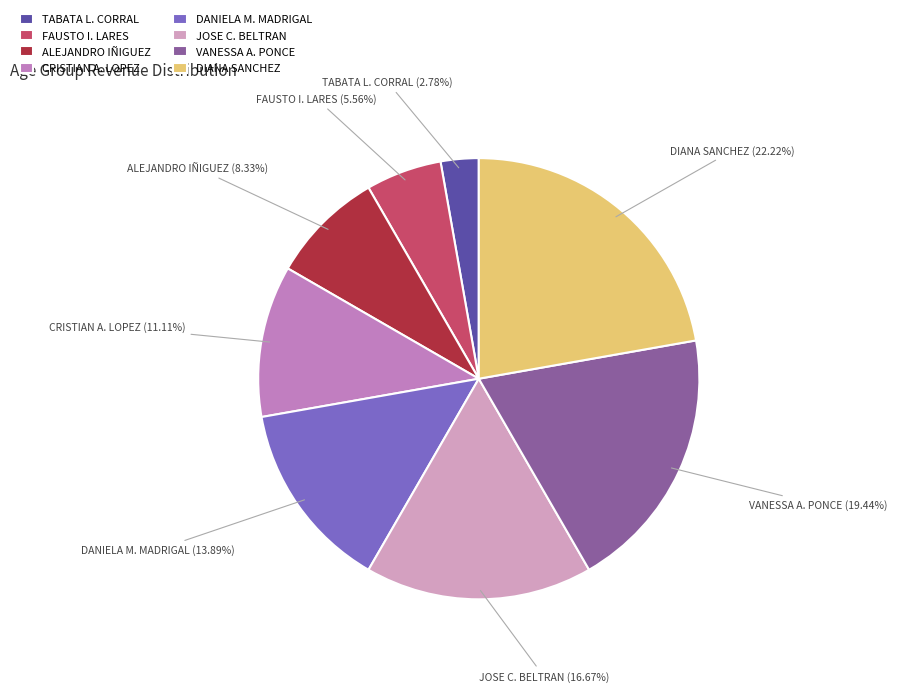

Between VANESSA A. PONCE and DANIELA M. MADRIGAL, which is larger?

VANESSA A. PONCE